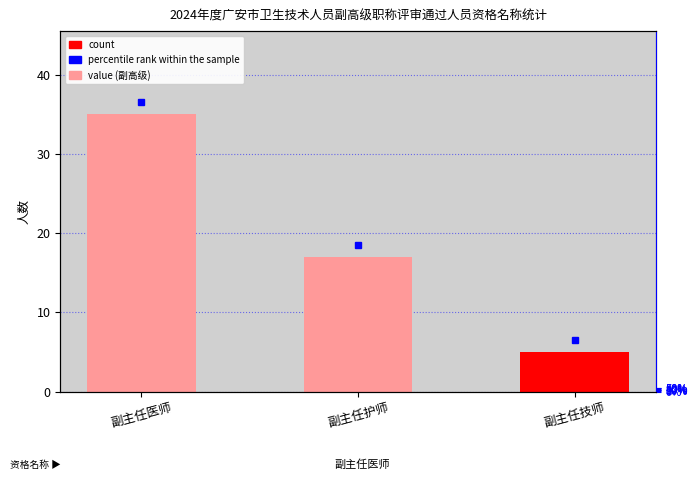

Count the values in the range 5 to 35.

3